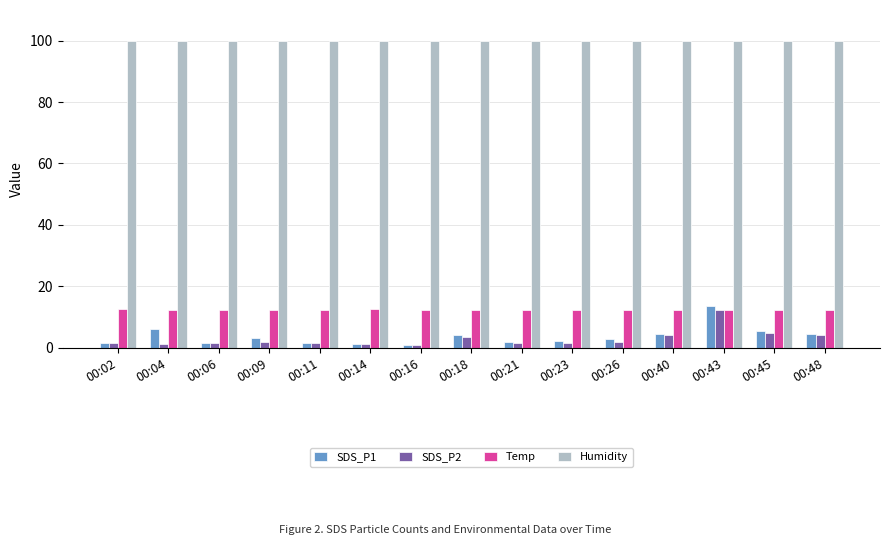

What is the greatest value displayed?

99.9